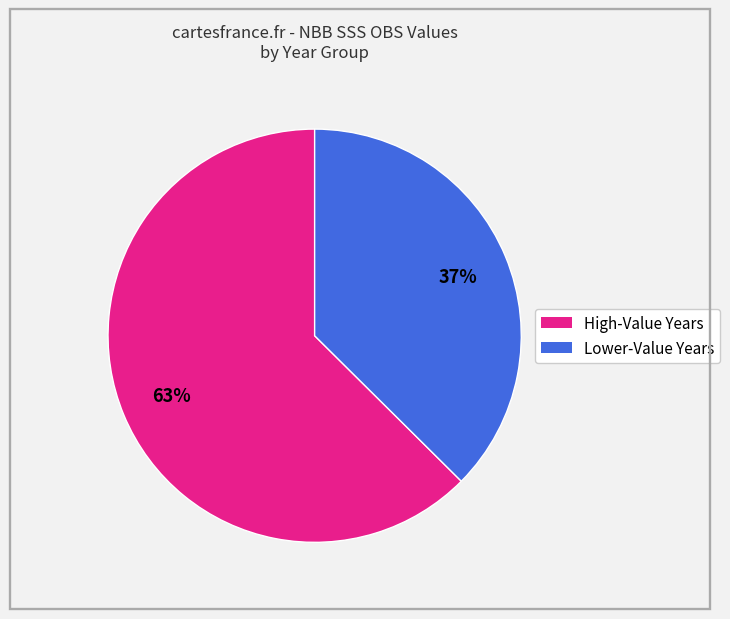

Does any single category account for the majority?

Yes